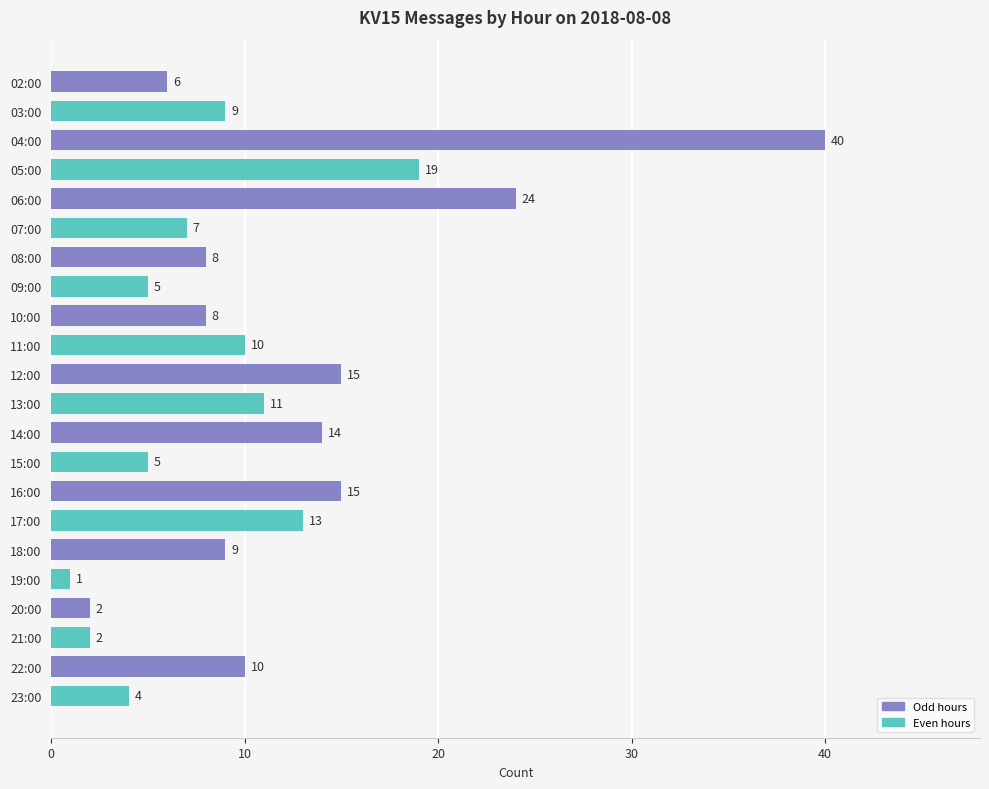

Which category has the highest value across all series?

04:00